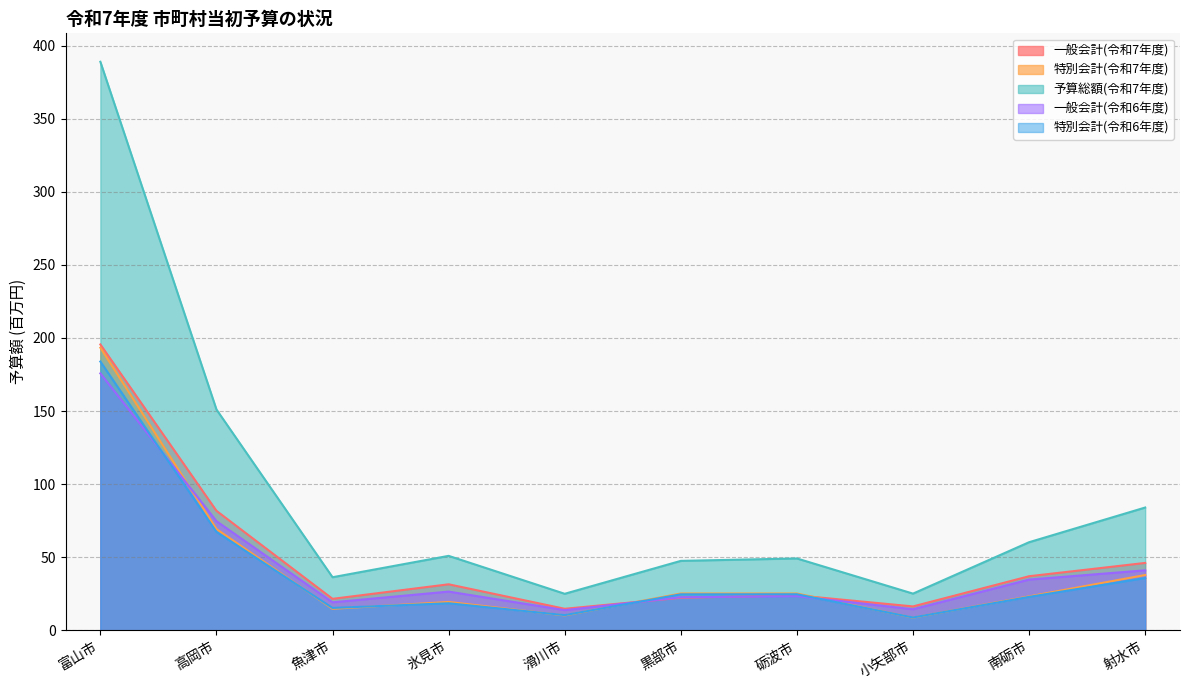

What is the label of the 9th point from the right?

高岡市